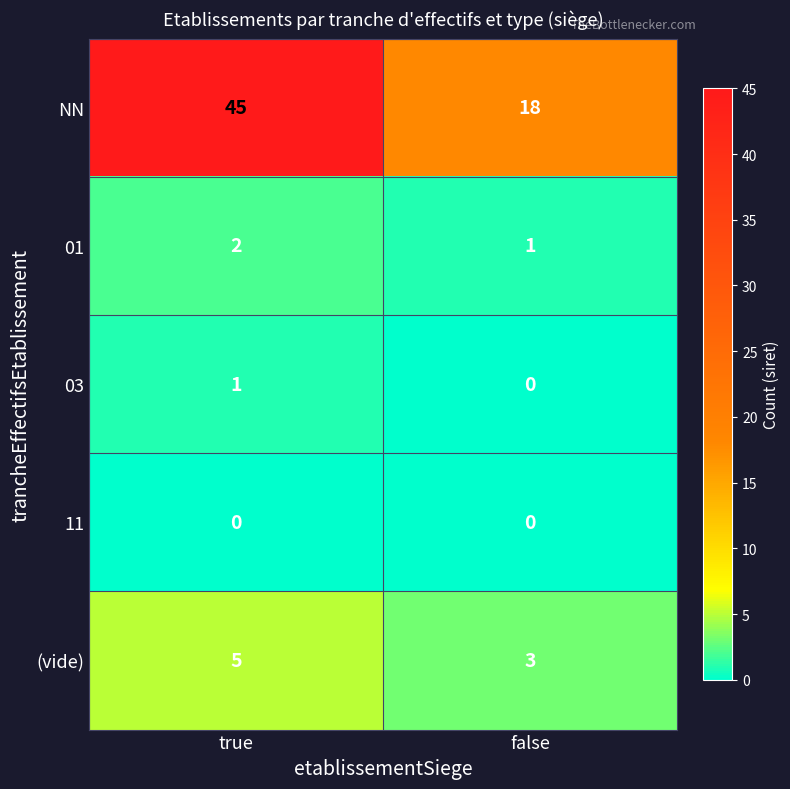

What is the total value across all series at true?

53